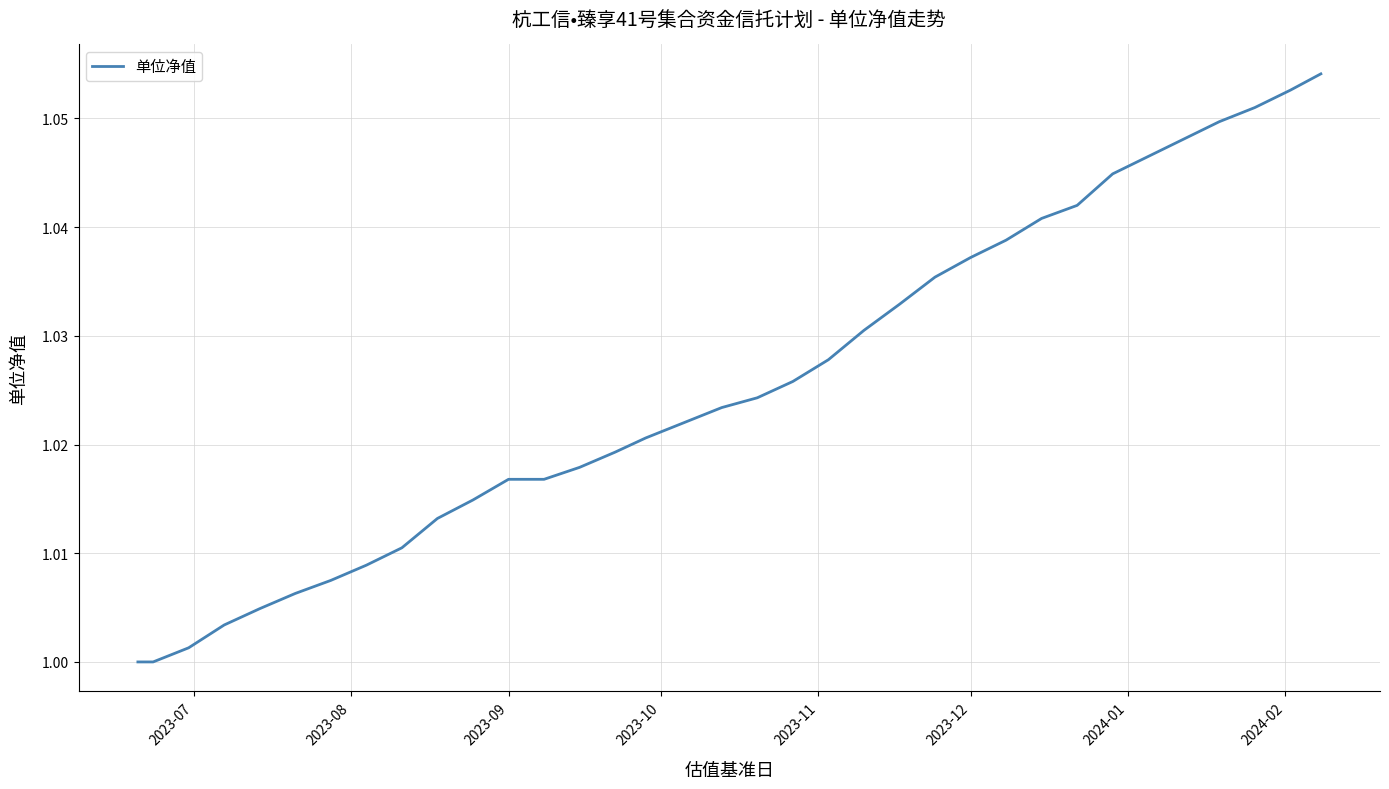

Is this an area chart (filled region under the line)?

No